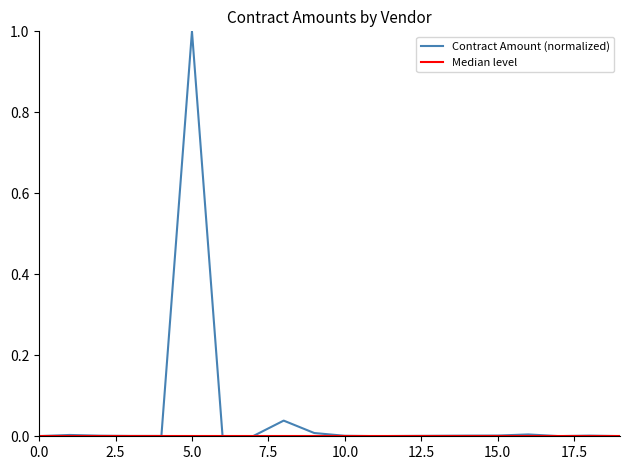

Reading left to right, extract all data points from this chart.

0.0	0.0	0.0	0.0	0.0	1.0	0.0	0.0	0.0	0.0	0.0	0.0	0.0	0.0	0.0	0.0	0.0	0.0	0.0	0.0